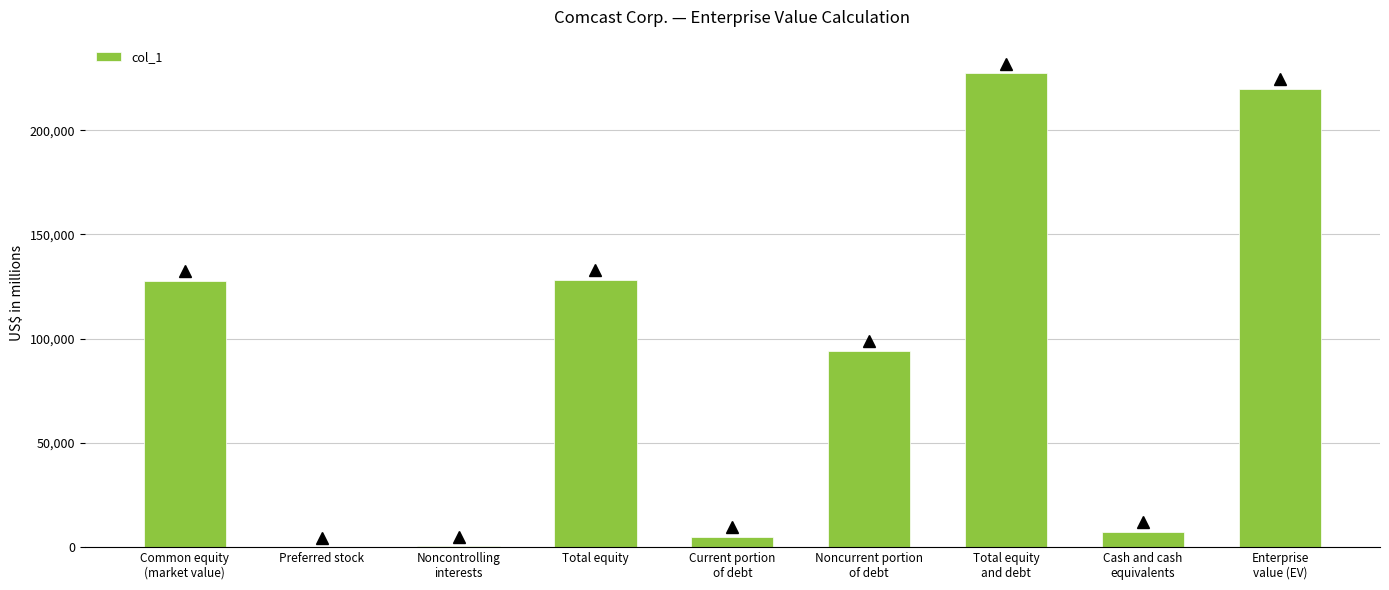

How many categories are shown in the chart?

9